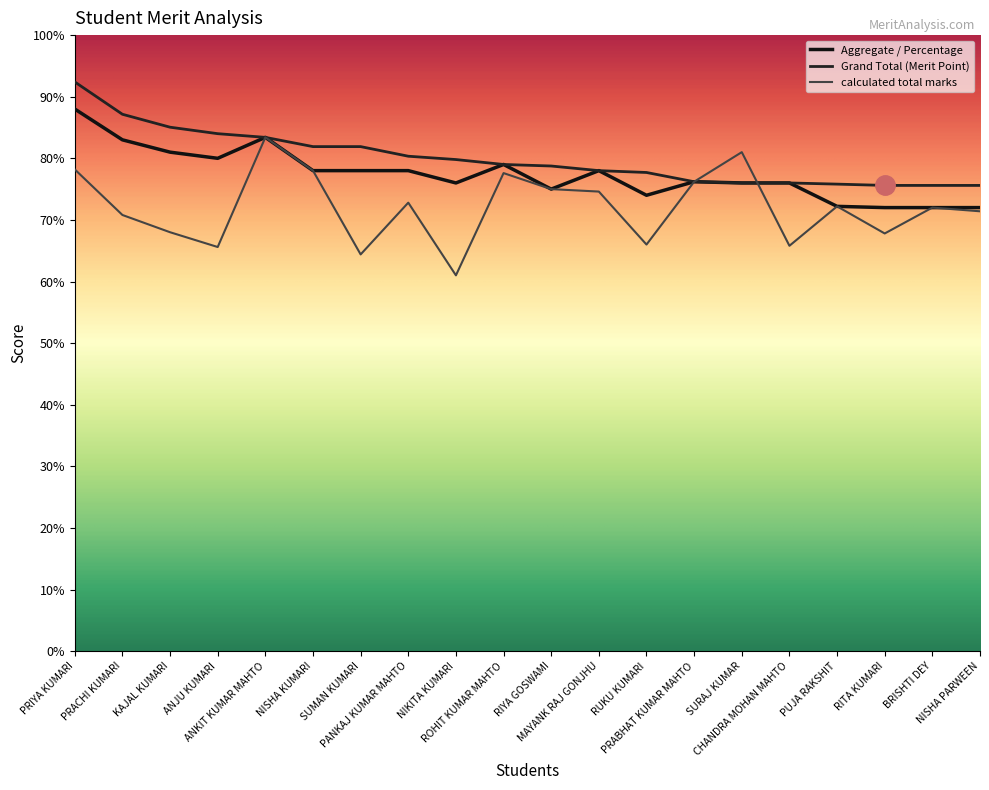

What is the sum of the Grand Total (Merit Point) values at ANJU KUMARI and PRIYA KUMARI?

176.4